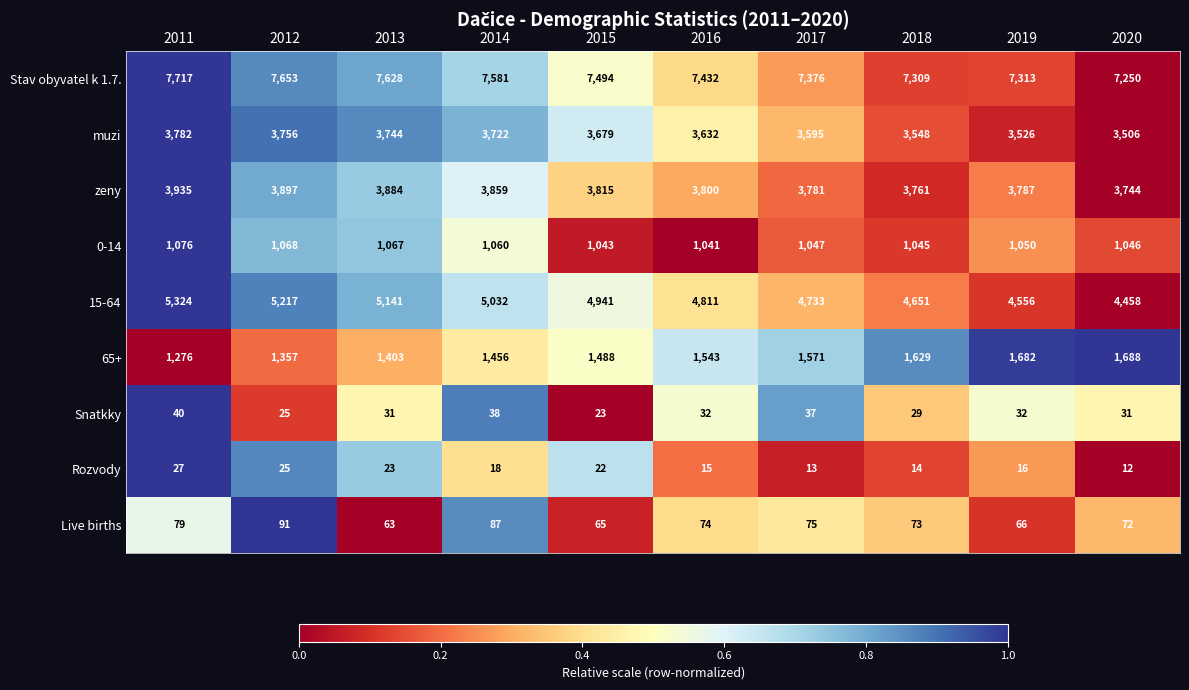

The Live births series shows 66 at 2019. True or false?

True